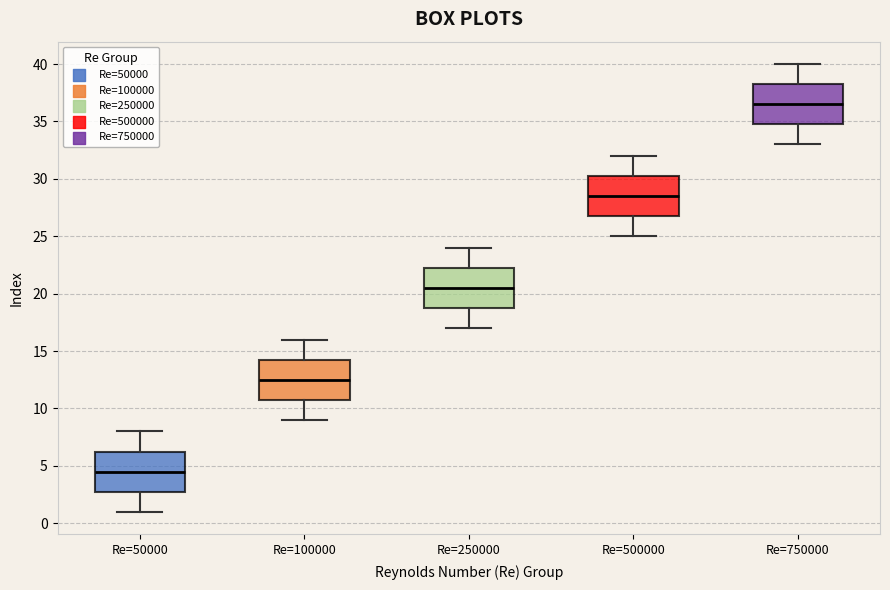

Which box has the highest median line?

Re=750000